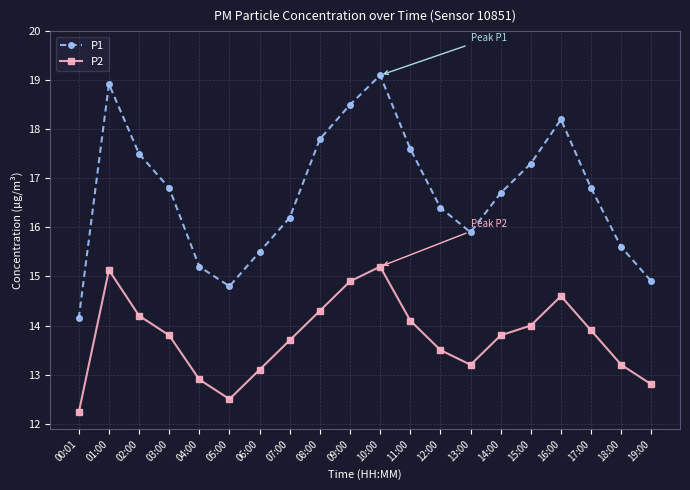

At how many categories does at least one series exceed 12?

20